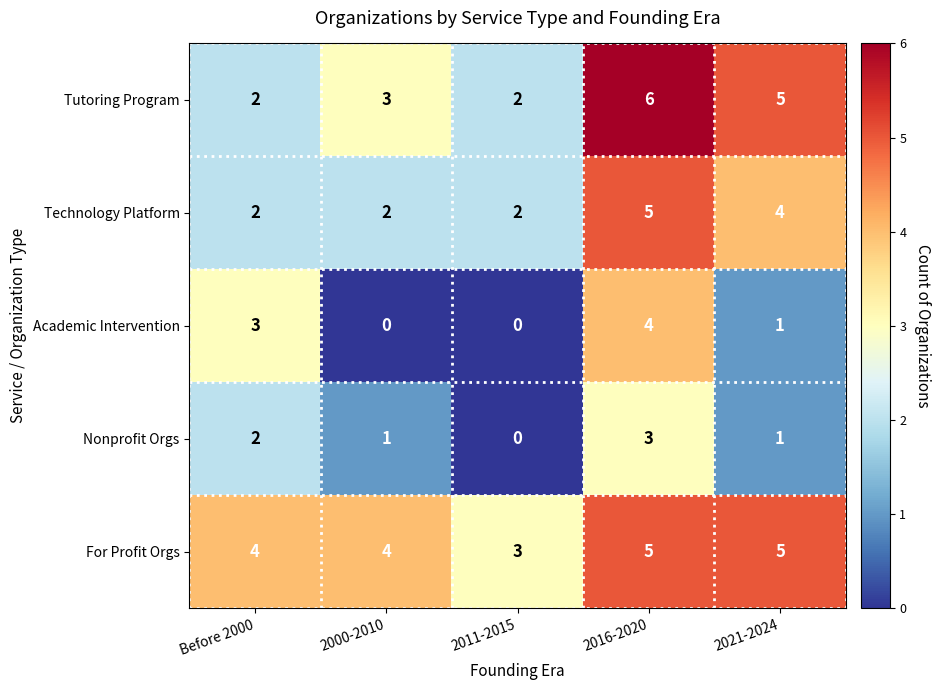

Reading left to right, list all the values displayed in this chart.

Tutoring Program: 2	3	2	6	5
Technology Platform: 2	2	2	5	4
Academic Intervention: 3	0	0	4	1
Nonprofit Orgs: 2	1	0	3	1
For Profit Orgs: 4	4	3	5	5